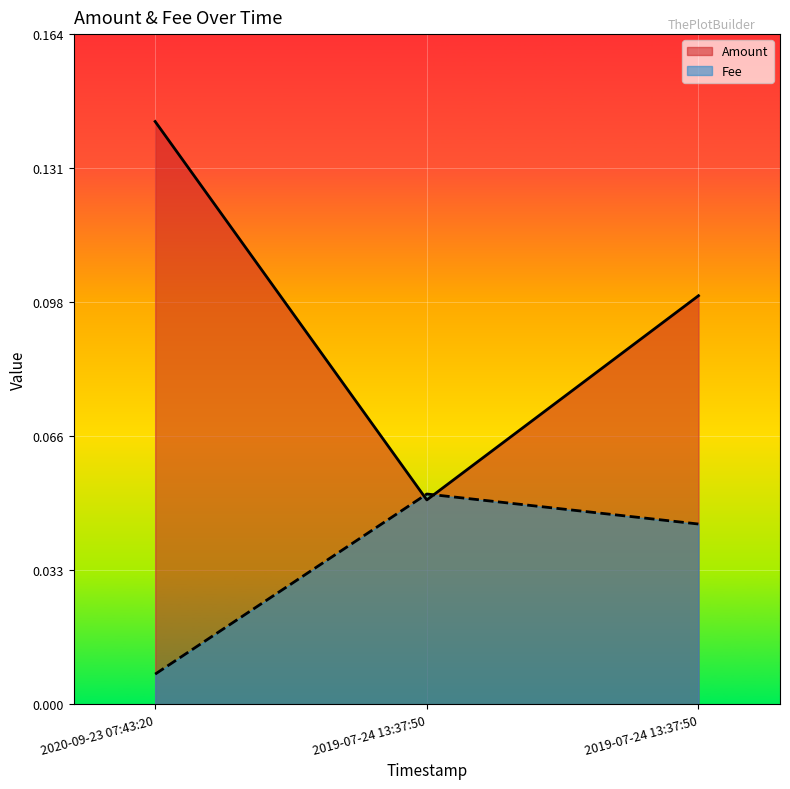

List the series in order of their peak value, highest first.

Amount, Fee